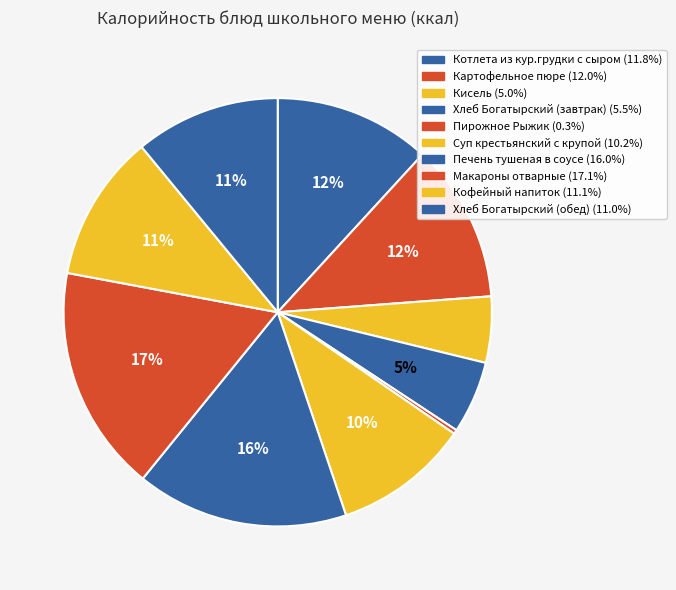

Which slice is the largest?

Макароны отварные